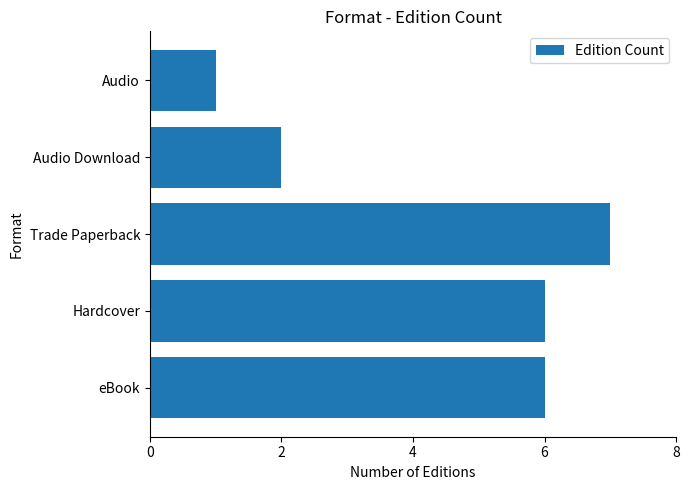

The value at Audio is 1. True or false?

True